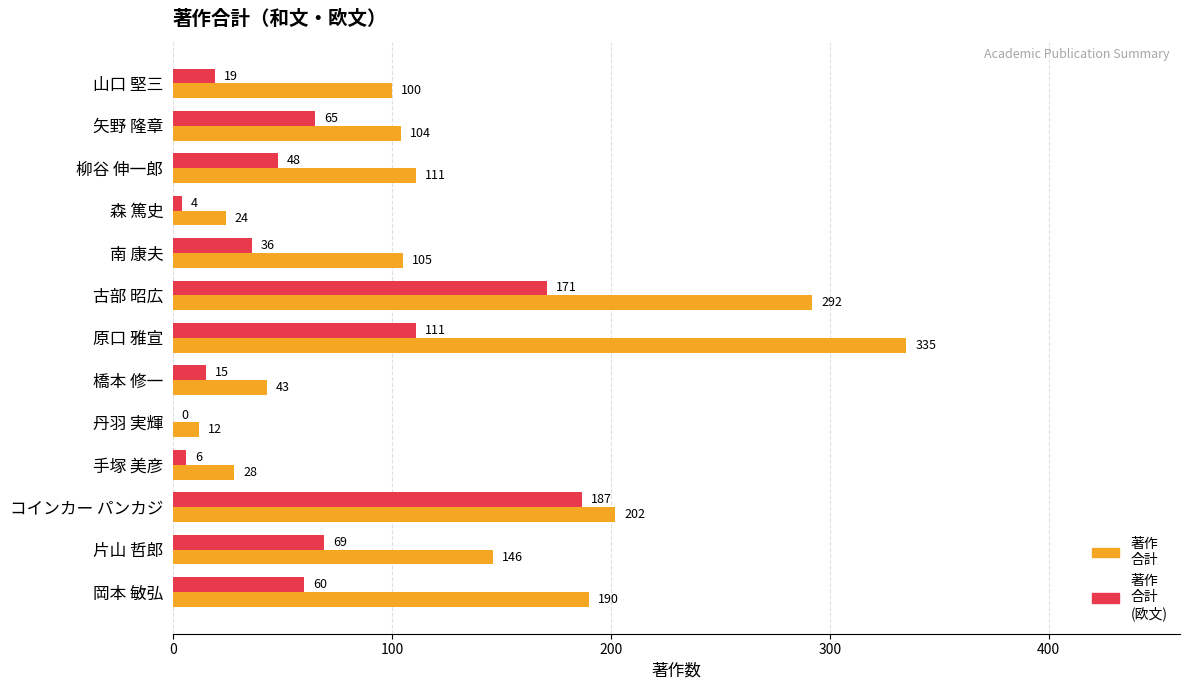

How many categories are shown in the chart?

13